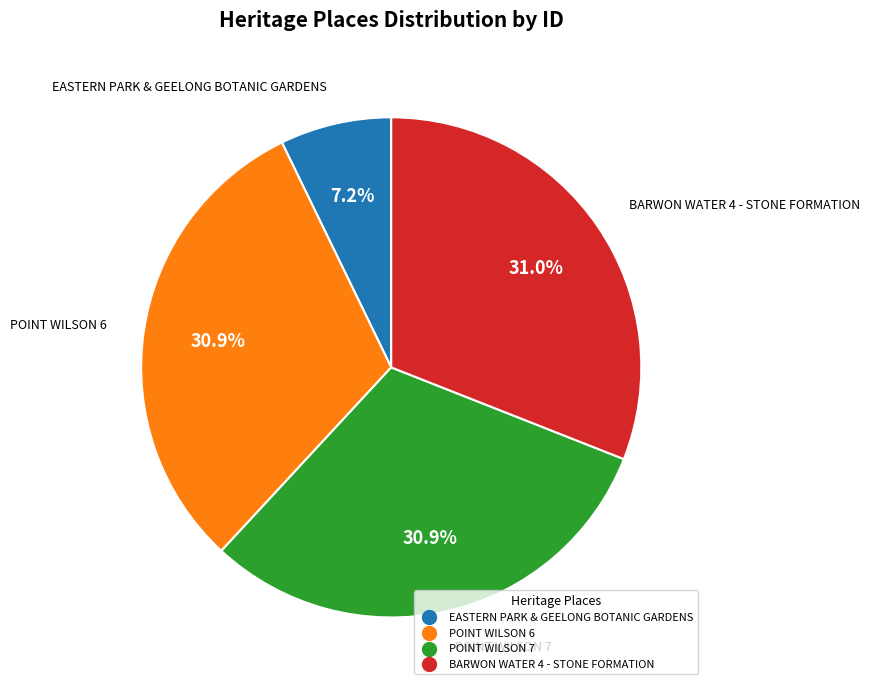

How much of the chart is everything except EASTERN PARK & GEELONG BOTANIC GARDENS?

92.8%